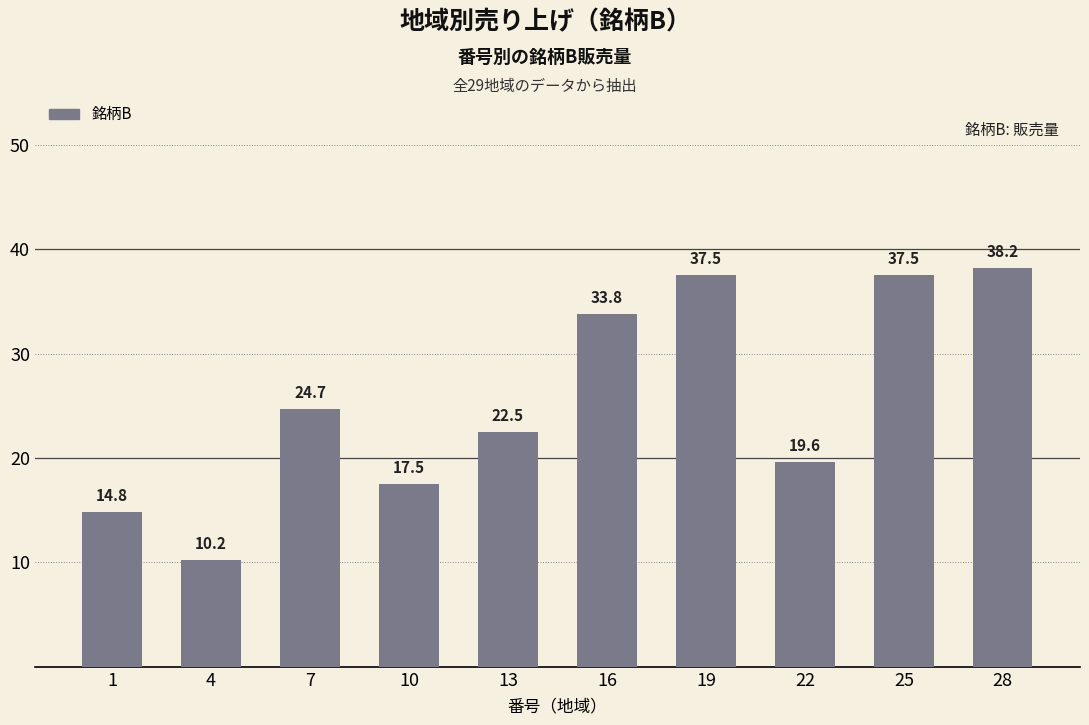

Are the bars grouped side by side (vs. stacked)?

No